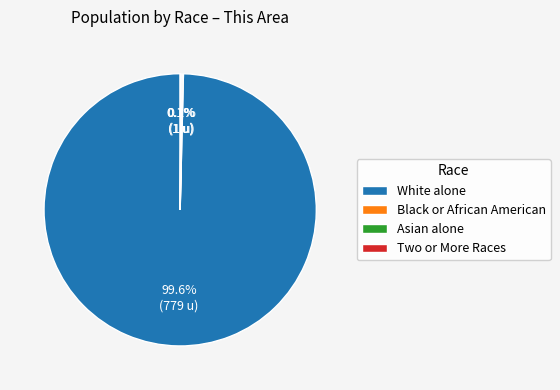

Which slice represents more than half of the pie?

White alone